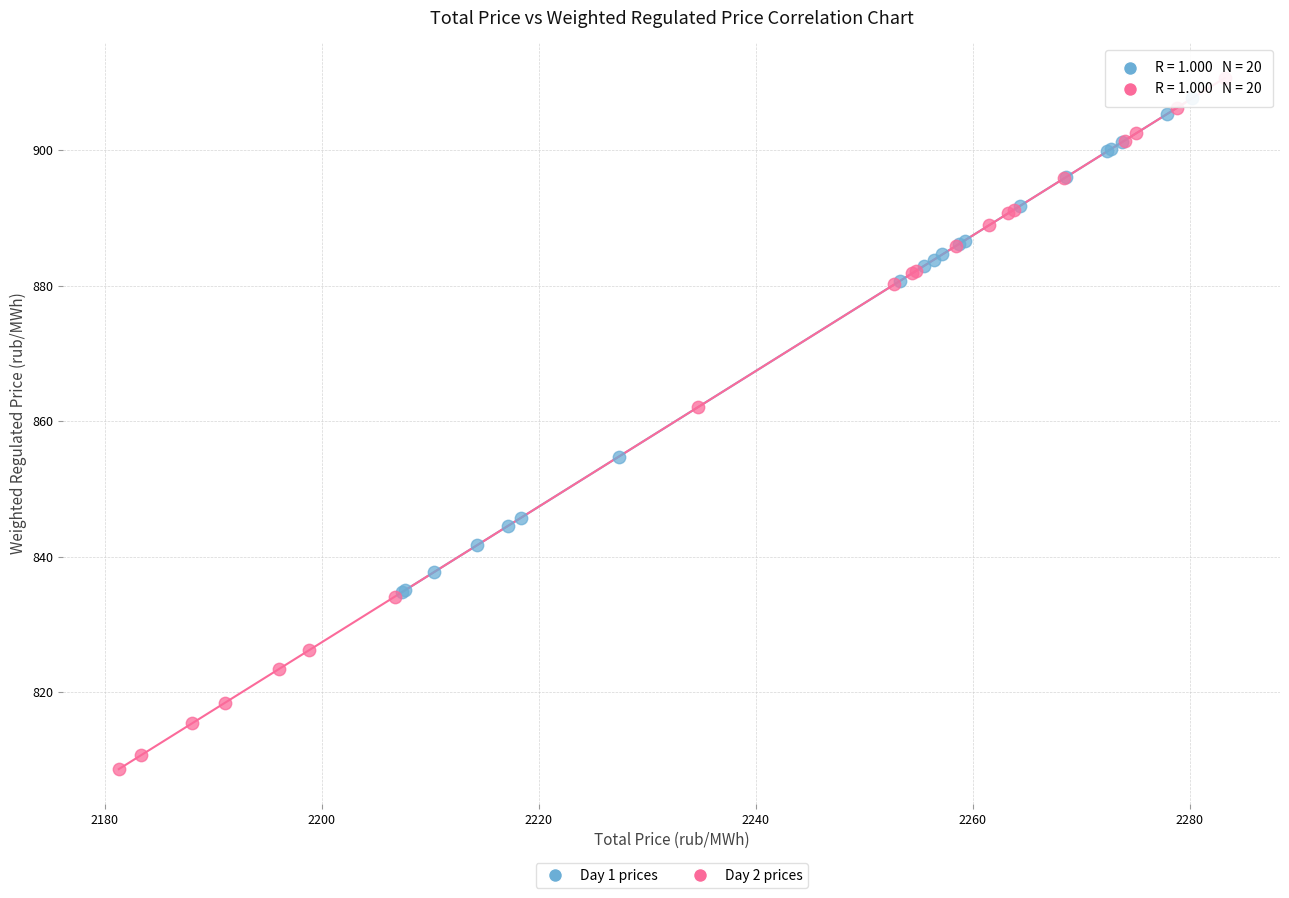

Which series reaches the minimum Y coordinate?

Day 2 prices